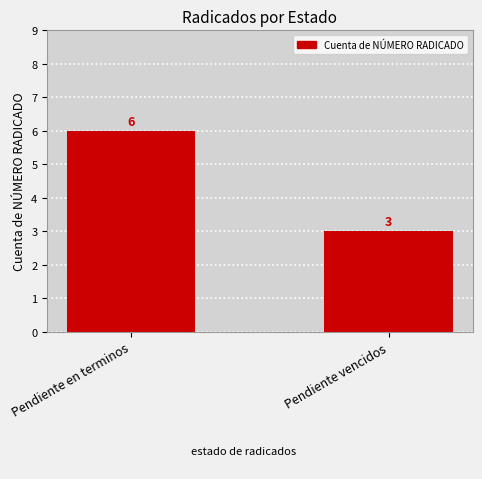

Where is the data nearest to the value 4?

Pendiente vencidos